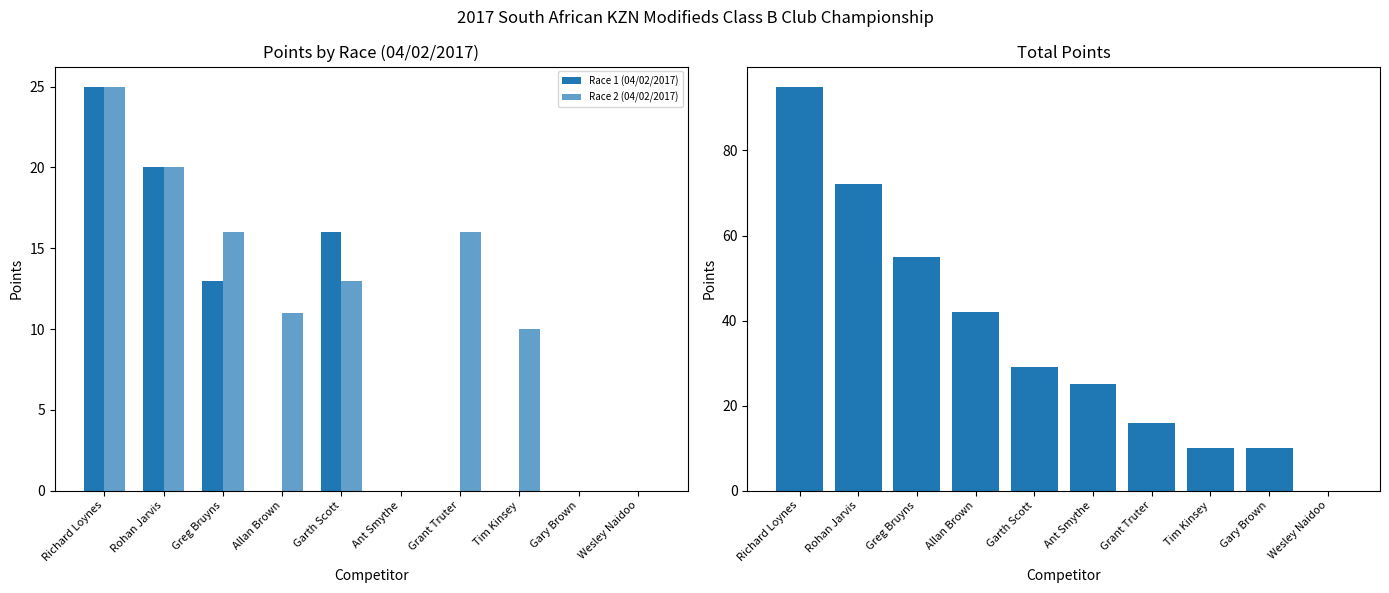

The value of Race 2 (04/02/2017) at Richard Loynes is 7. True or false?

False